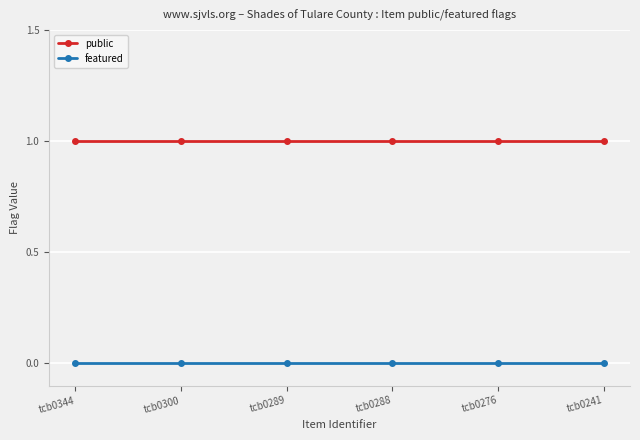

True or false: featured has more than 2 interior local peaks.

False